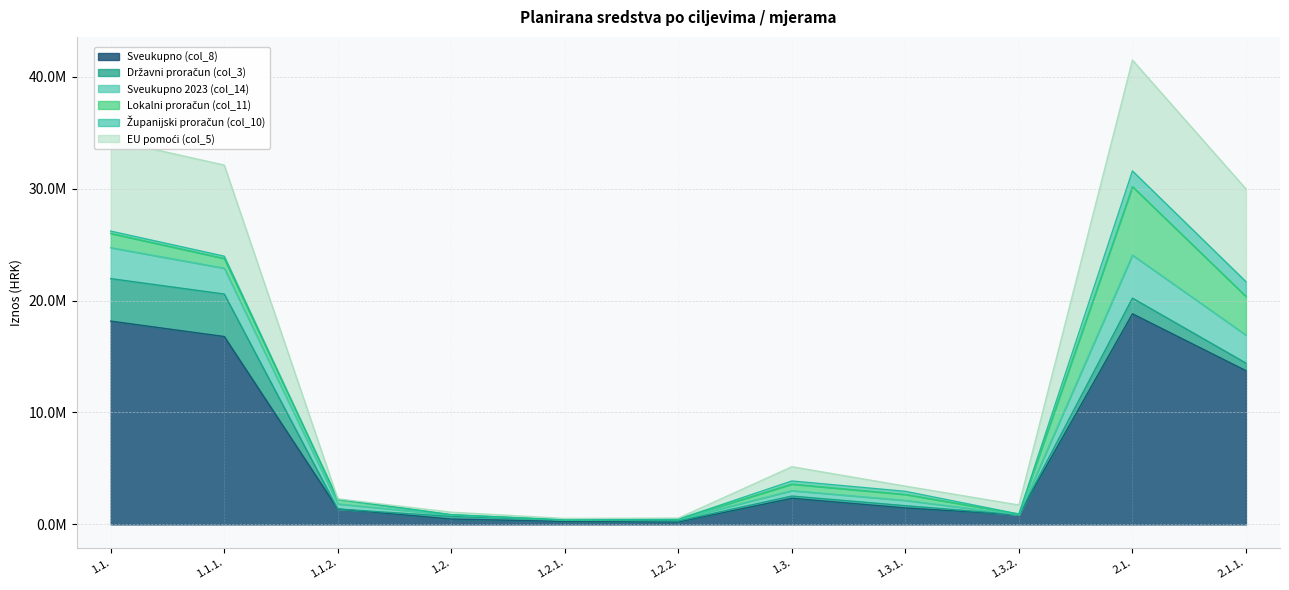

What value does the Sveukupno 2023 (col_14) series have at 1.2.2.?

467958.6